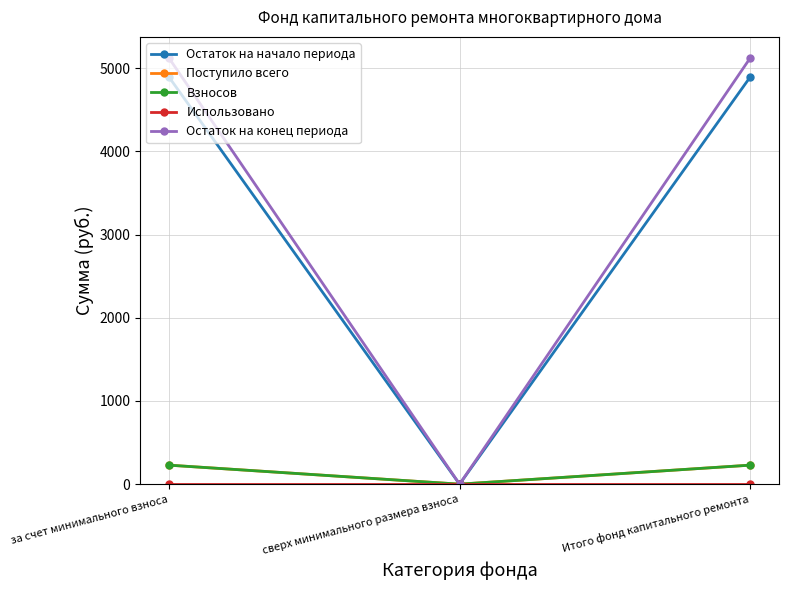

Which series has the largest range (max minus min)?

Остаток на конец периода